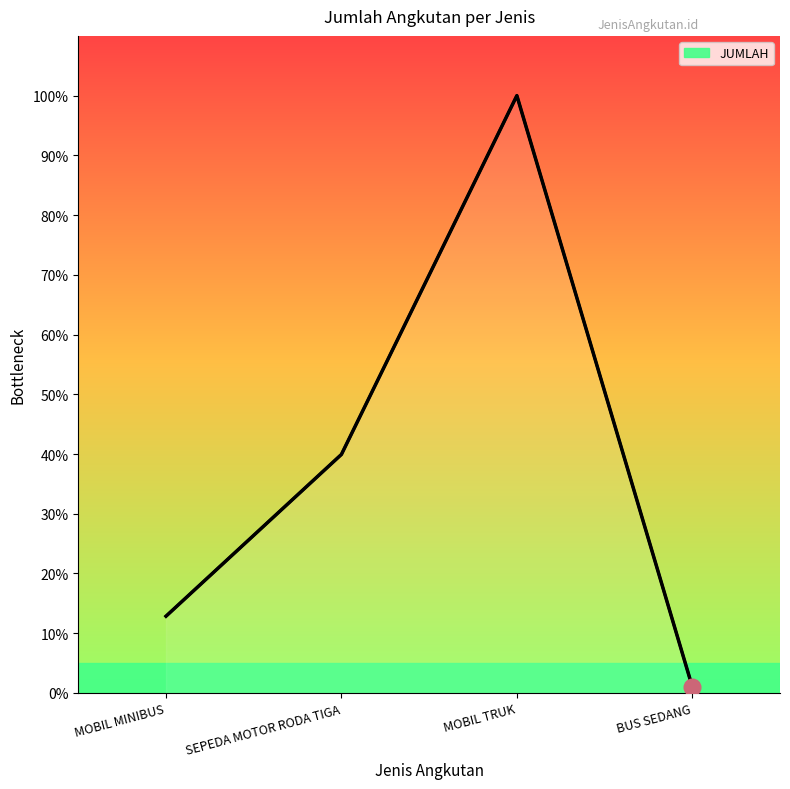

What is the sum of the values at MOBIL TRUK and BUS SEDANG?

101.0